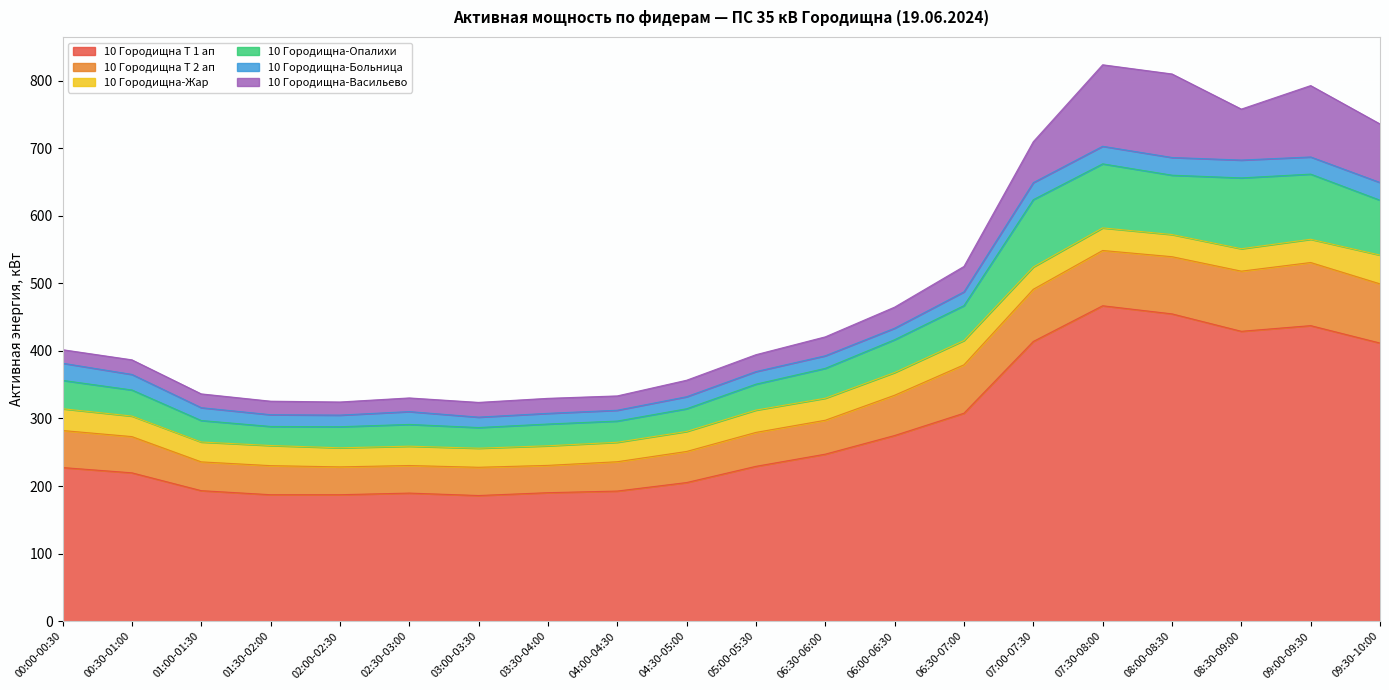

At which category does the chart reach its peak across all series?

07:30-08:00